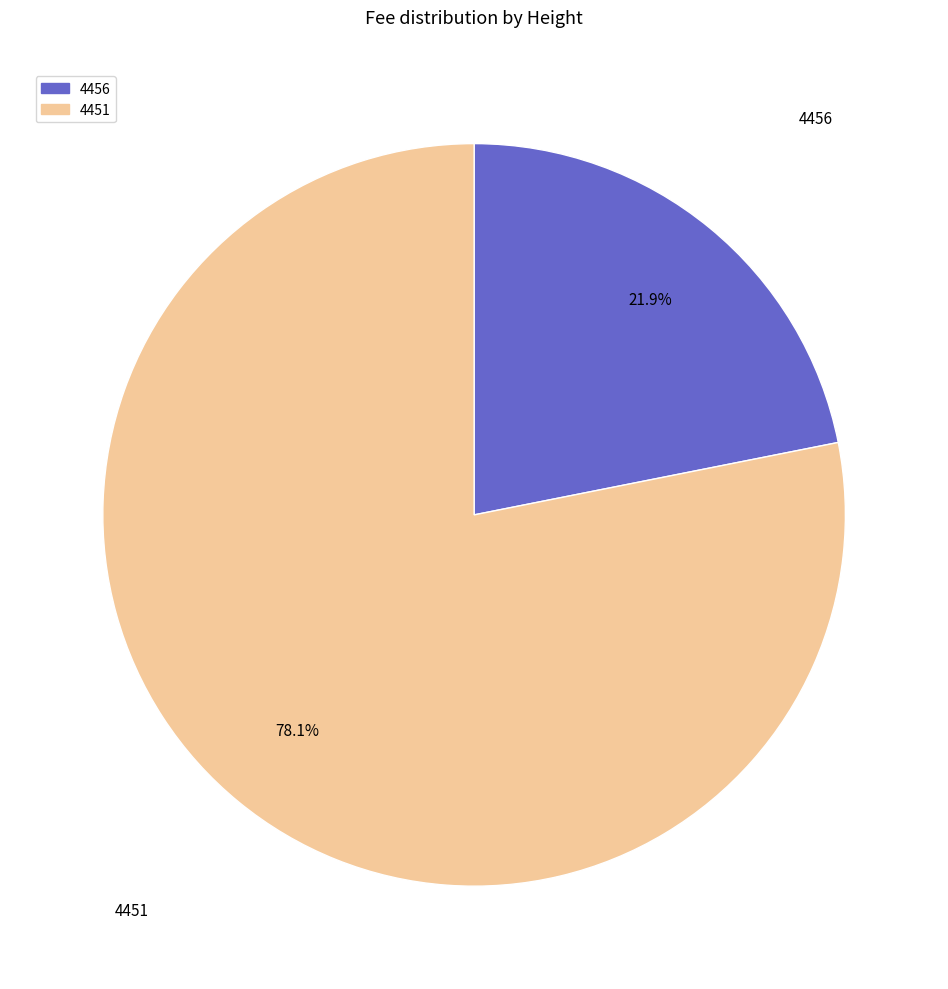

The 4456 slice represents 22% of the pie. True or false?

True